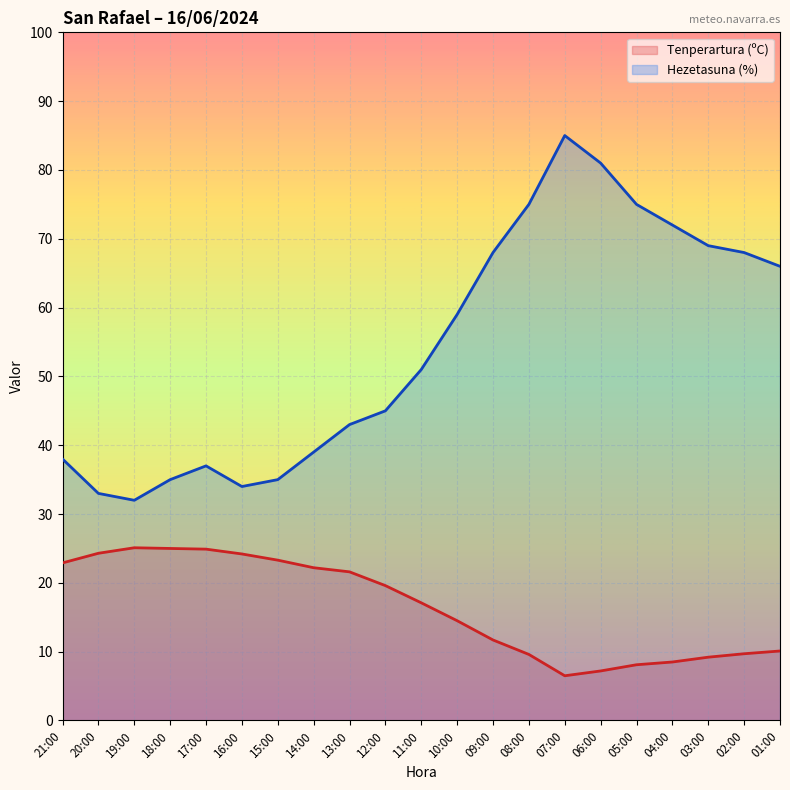

Which series has the largest total across all categories?

Hezetasuna (%)